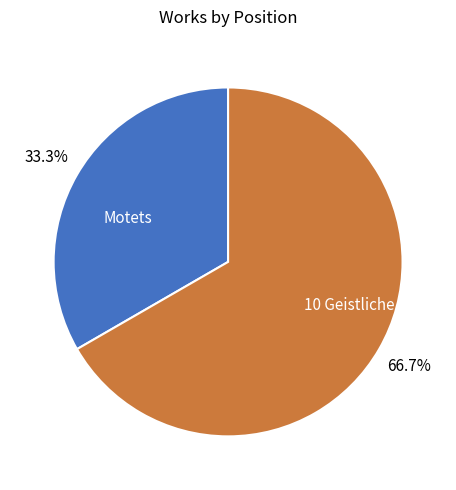

The Motets slice represents 33% of the pie. True or false?

True